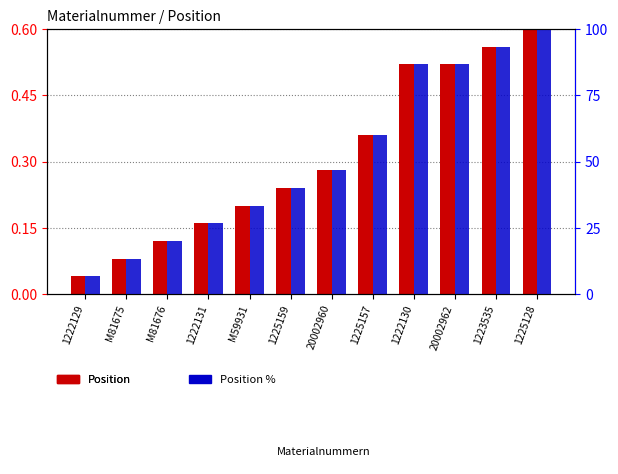

Rank the series by their maximum value, from highest to lowest.

Position %, Position